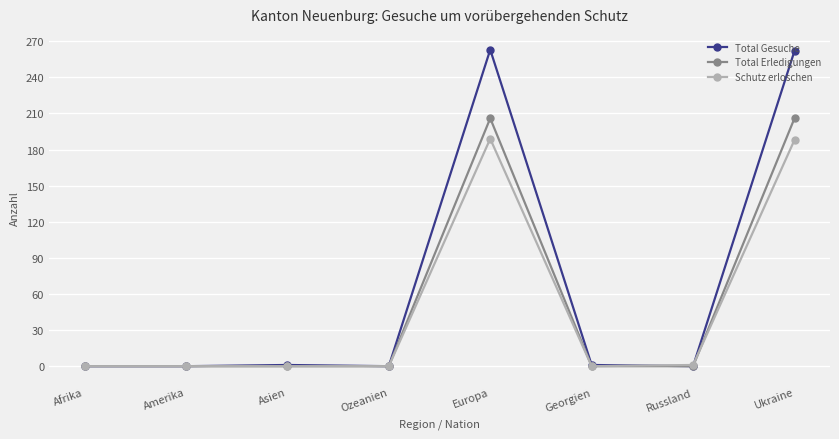

True or false: Schutz erloschen has a value of 105 at Afrika.

False